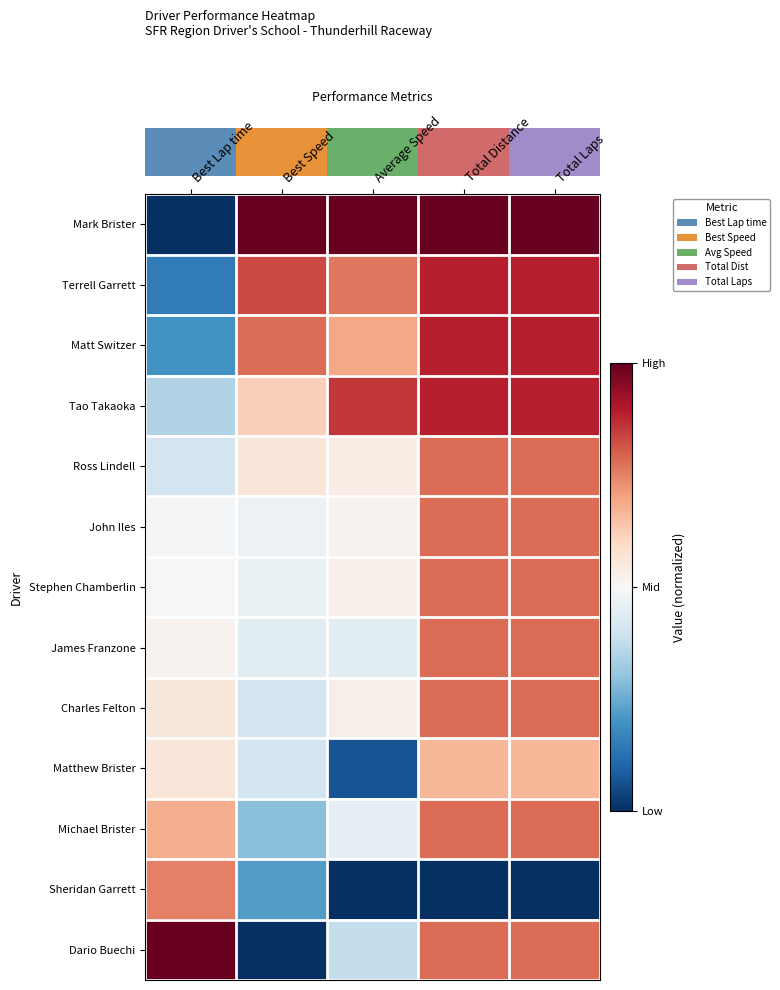

Reading right to left, extract all data points from this chart.

Mark Brister: Total Laps=1.0	Total Distance=1.0	Average Speed=1.0	Best Speed=1.0	Best Lap time=0.0
Terrell Garrett: Total Laps=0.9	Total Distance=0.9	Average Speed=0.8	Best Speed=0.8	Best Lap time=0.2
Matt Switzer: Total Laps=0.9	Total Distance=0.9	Average Speed=0.7	Best Speed=0.8	Best Lap time=0.2
Tao Takaoka: Total Laps=0.9	Total Distance=0.9	Average Speed=0.9	Best Speed=0.6	Best Lap time=0.3
Ross Lindell: Total Laps=0.8	Total Distance=0.8	Average Speed=0.5	Best Speed=0.6	Best Lap time=0.4
John Iles: Total Laps=0.8	Total Distance=0.8	Average Speed=0.5	Best Speed=0.5	Best Lap time=0.5
Stephen Chamberlin: Total Laps=0.8	Total Distance=0.8	Average Speed=0.5	Best Speed=0.5	Best Lap time=0.5
James Franzone: Total Laps=0.8	Total Distance=0.8	Average Speed=0.4	Best Speed=0.4	Best Lap time=0.5
Charles Felton: Total Laps=0.8	Total Distance=0.8	Average Speed=0.5	Best Speed=0.4	Best Lap time=0.6
Matthew Brister: Total Laps=0.7	Total Distance=0.7	Average Speed=0.1	Best Speed=0.4	Best Lap time=0.6
Michael Brister: Total Laps=0.8	Total Distance=0.8	Average Speed=0.5	Best Speed=0.3	Best Lap time=0.7
Sheridan Garrett: Total Laps=0.0	Total Distance=0.0	Average Speed=0.0	Best Speed=0.2	Best Lap time=0.8
Dario Buechi: Total Laps=0.8	Total Distance=0.8	Average Speed=0.4	Best Speed=0.0	Best Lap time=1.0